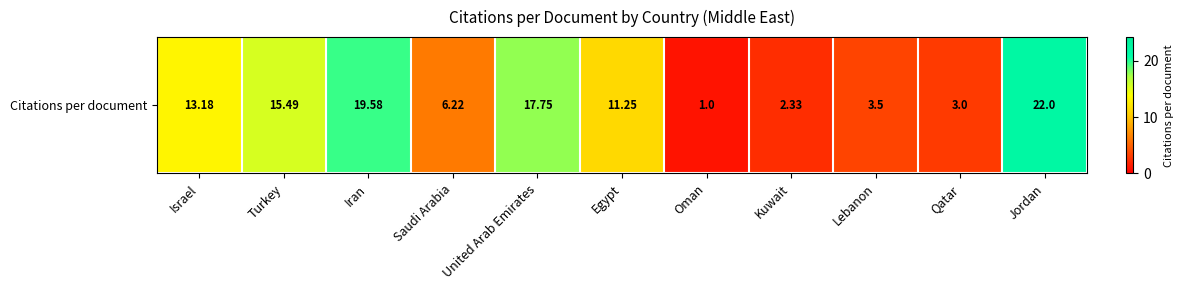

What is the sum of all values?

115.3